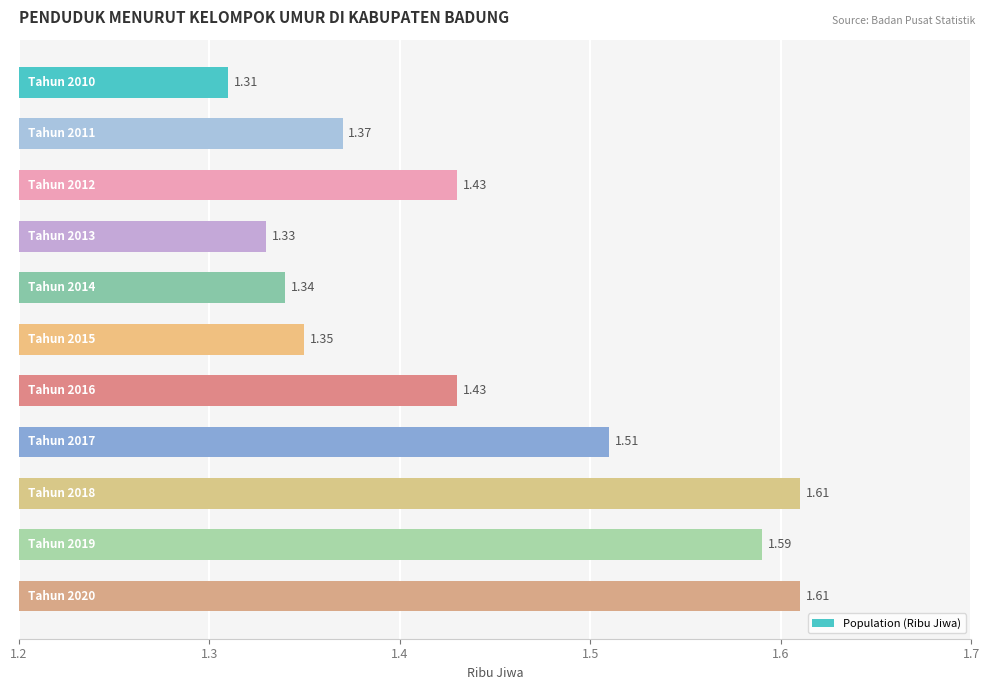

What is the sum of all values?

15.9